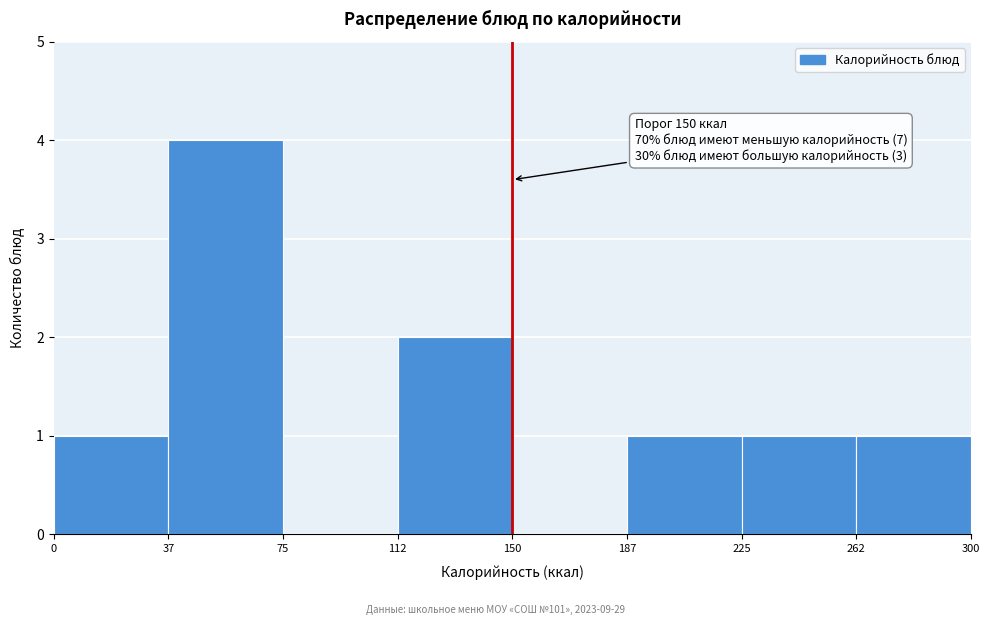

Over which range of the x-axis is the bar tallest?

37 to 75